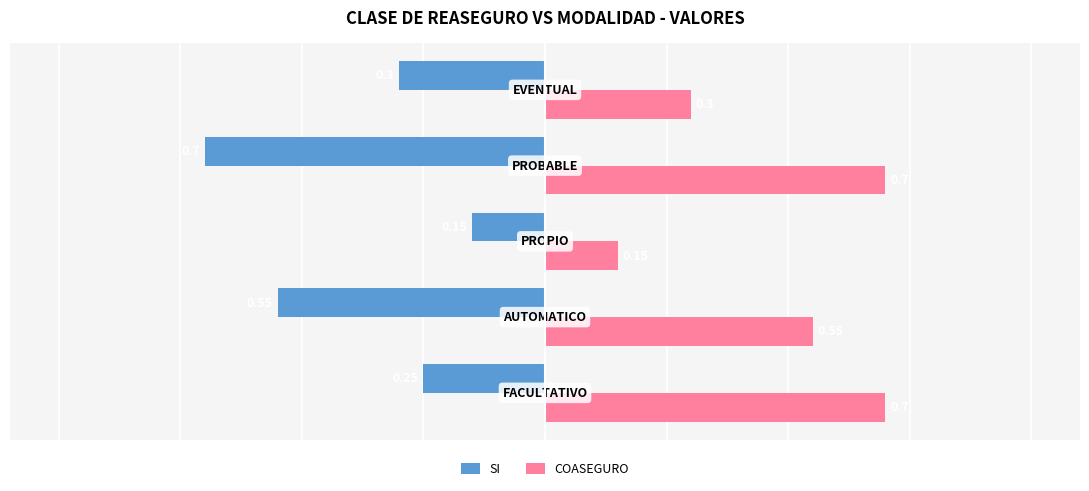

At how many categories does at least one series exceed 0?

5